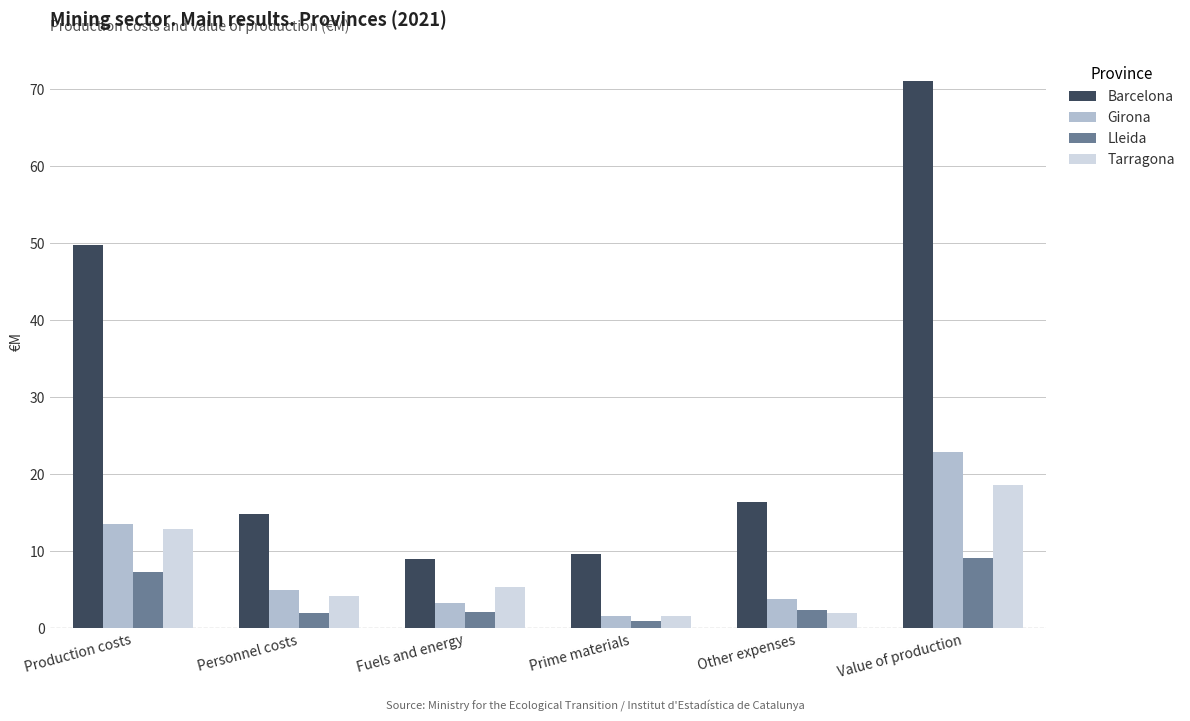

List the series in order of their peak value, highest first.

Barcelona, Girona, Tarragona, Lleida